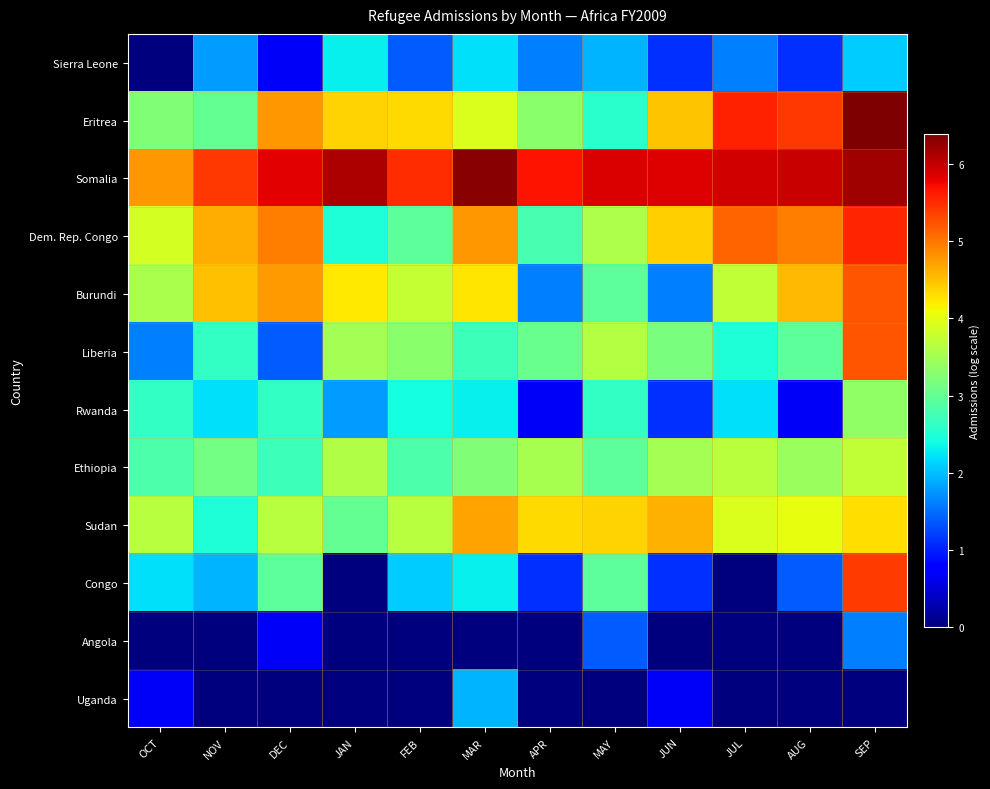

At which category does the chart reach its minimum across all series?

OCT